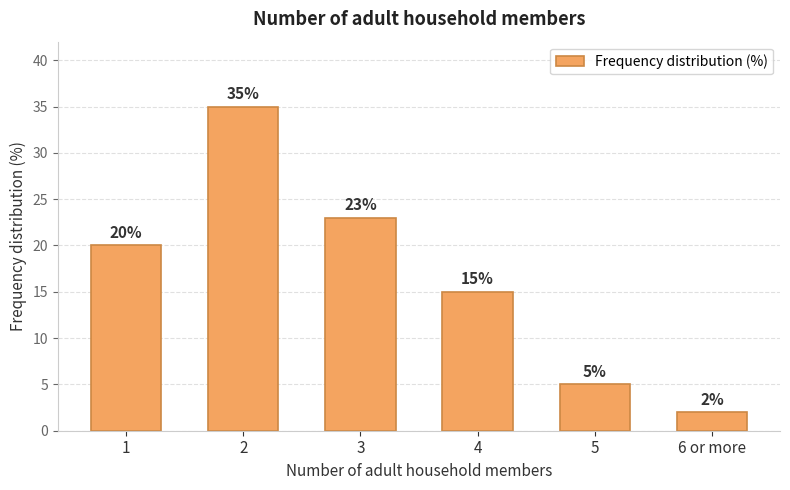

Rank the categories by value from lowest to highest.

6 or more, 5, 4, 1, 3, 2